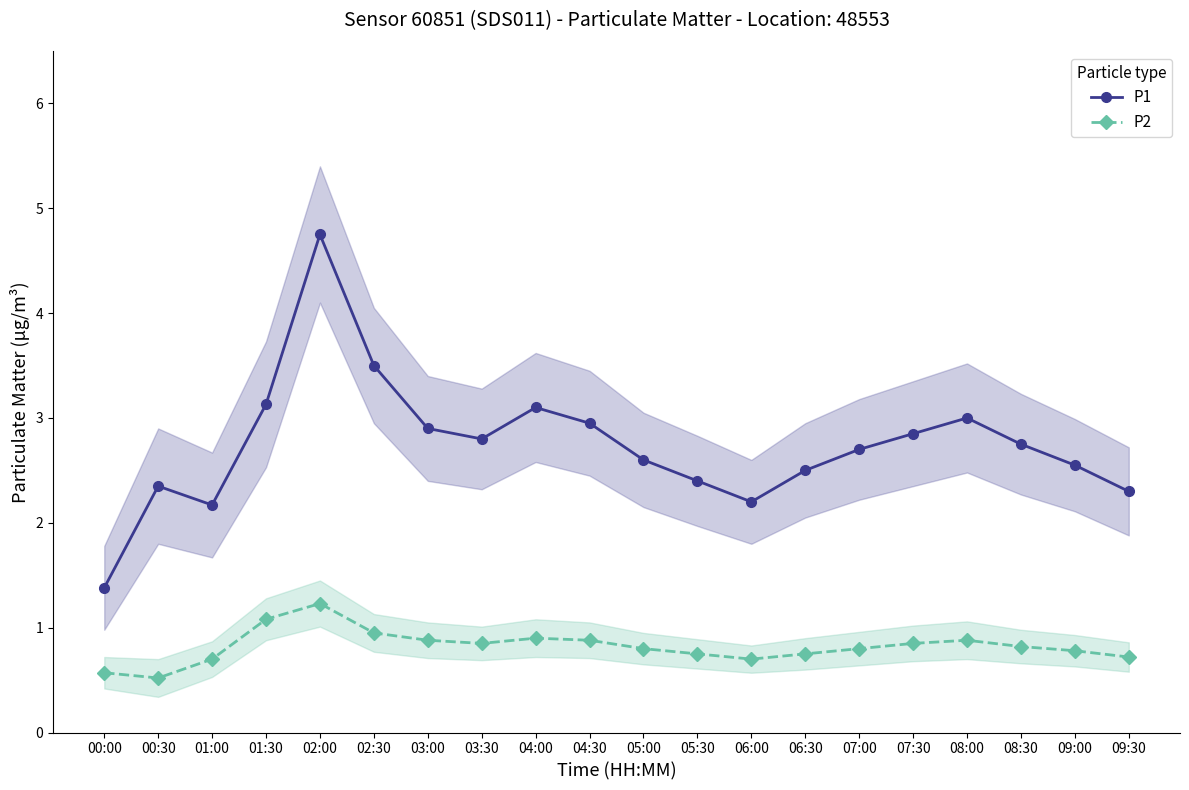

True or false: P2 and P1 intersect in this chart.

False